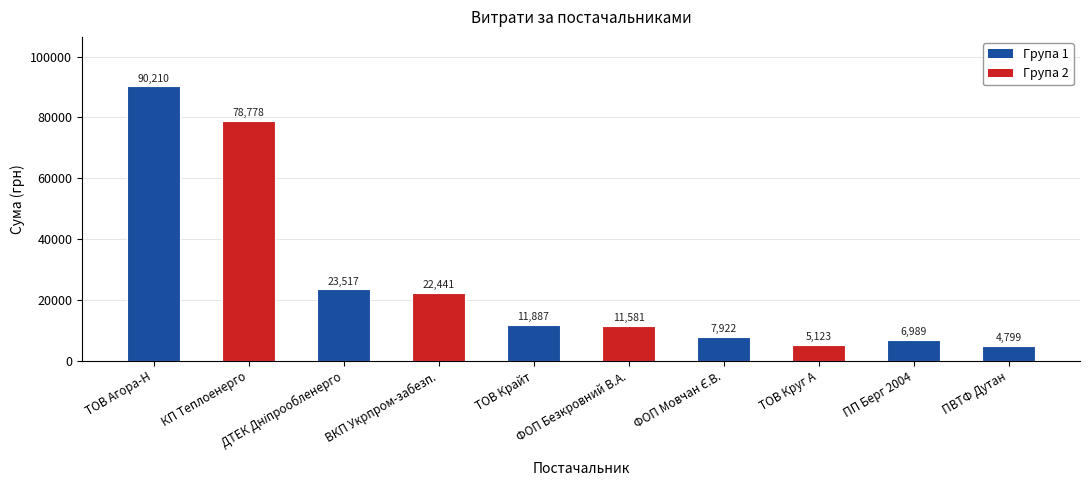

True or false: the data shows 17033.0 at ФОП Безкровний В.А..

False